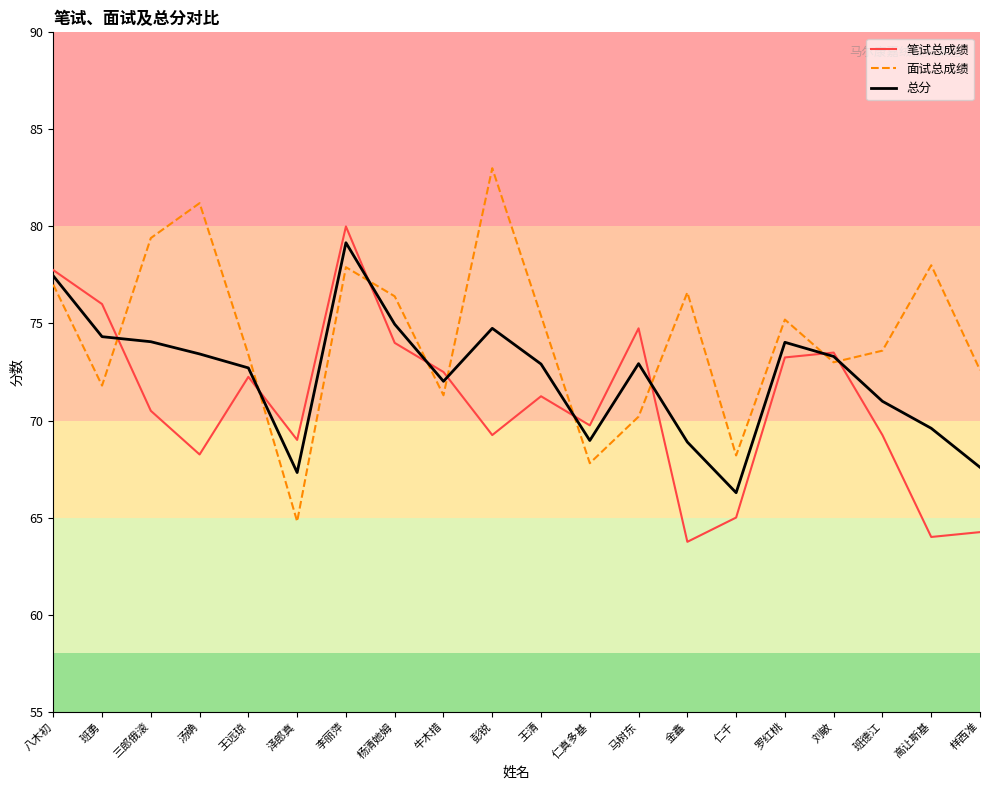

At which label does 面试总成绩 first exceed 75?

八木初